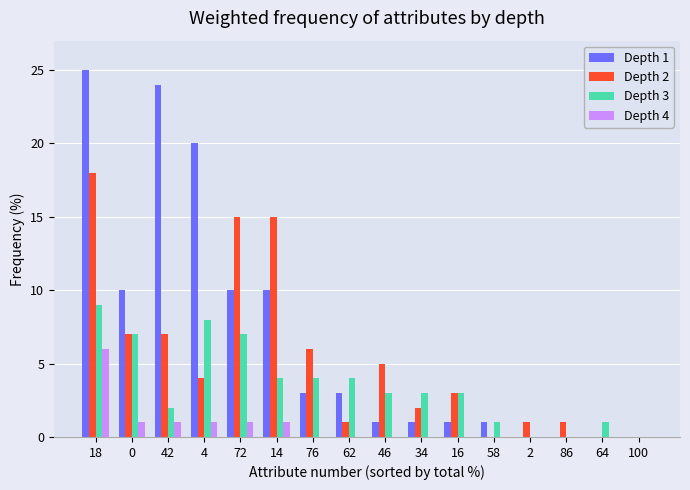

At which category is the sum across all series the highest?

18